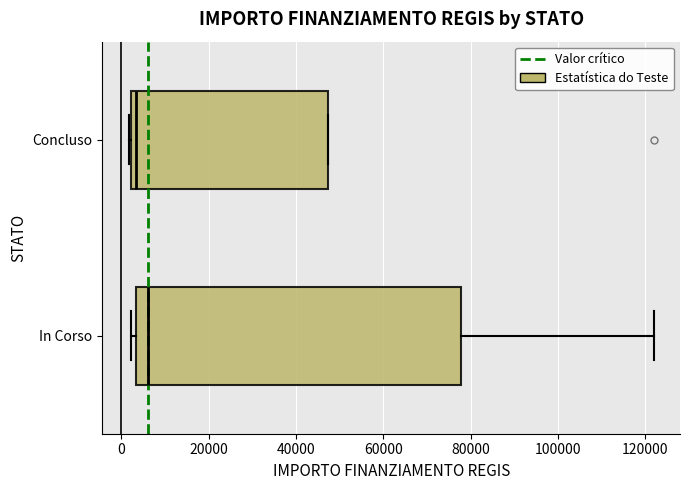

Which box is the widest, from its left edge to its right edge?

In Corso